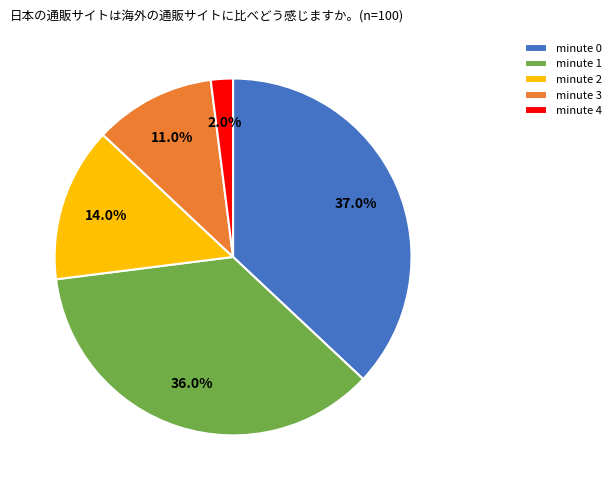

What is the ratio of the value at minute 2 to the value at minute 0?

0.4